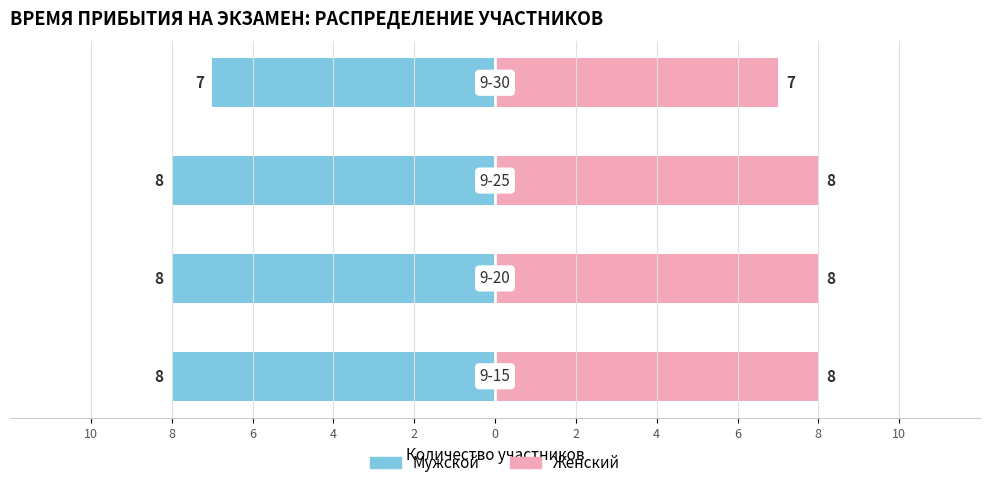

What is the value of the 2nd bar from the left?

8